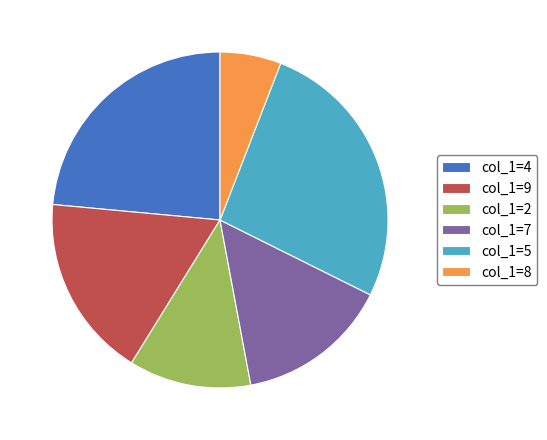

Rank the categories by value from lowest to highest.

col_1=8, col_1=2, col_1=7, col_1=9, col_1=4, col_1=5